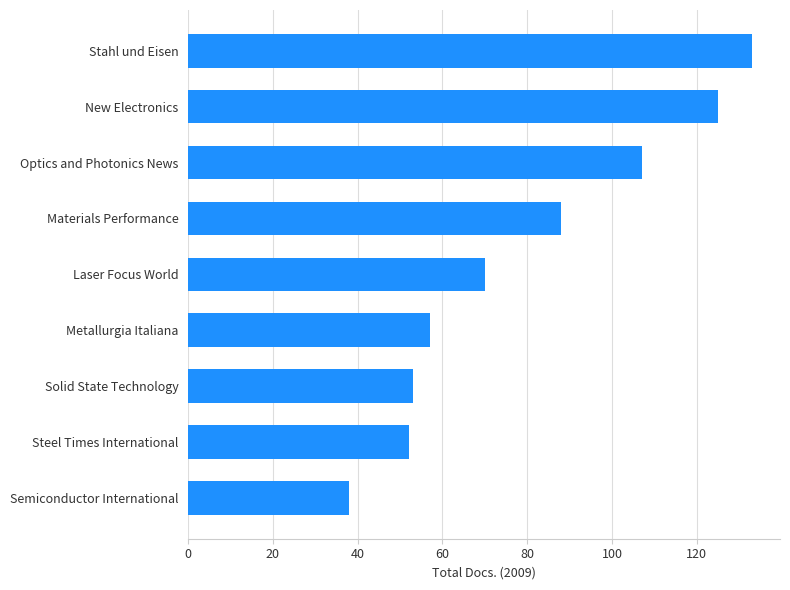

At which label is the value closest to 85?

Materials Performance